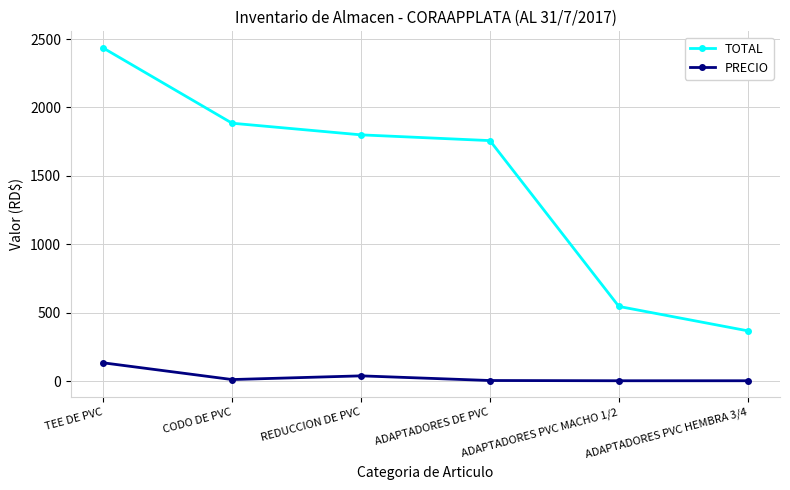

What is the difference between the maximum and minimum values in the TOTAL series?

2065.6